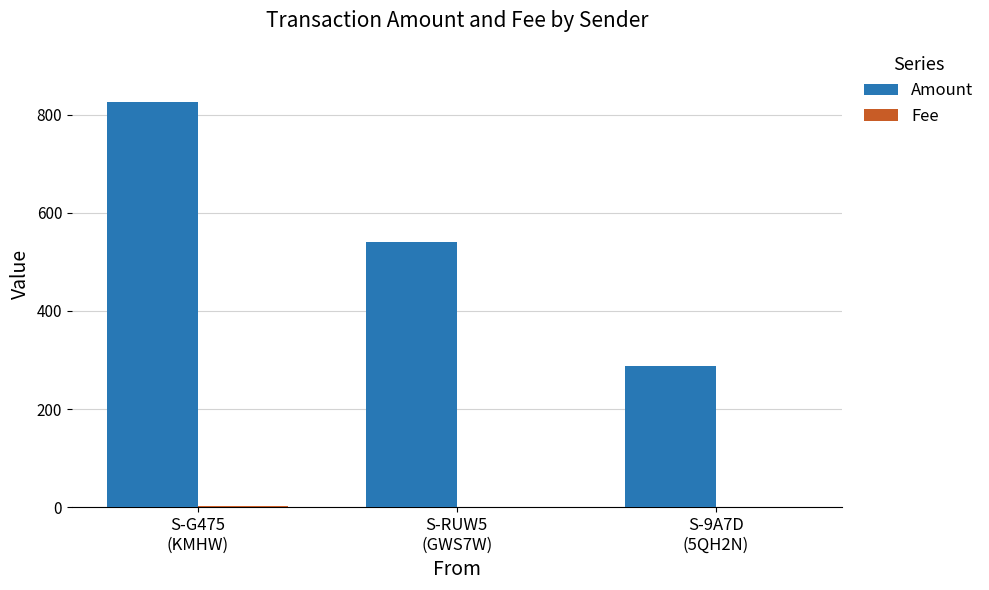

What is the maximum value shown in the chart?

826.8